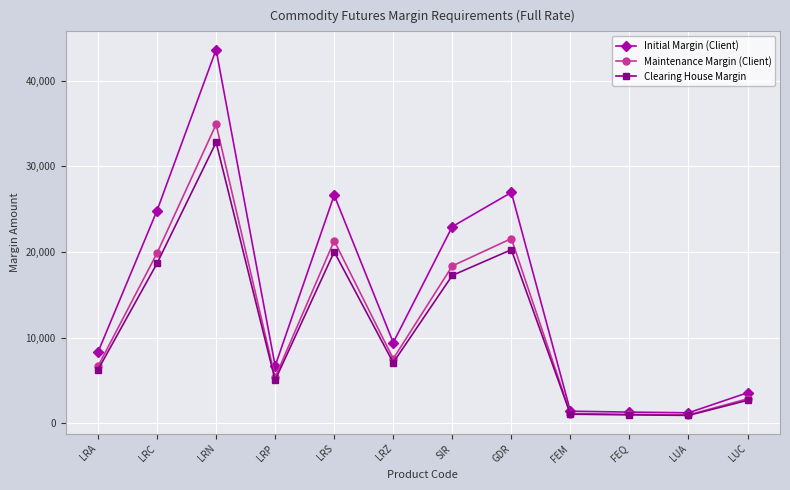

Is the value of Maintenance Margin (Client) at LRS greater than the value of Initial Margin (Client) at LUA?

Yes